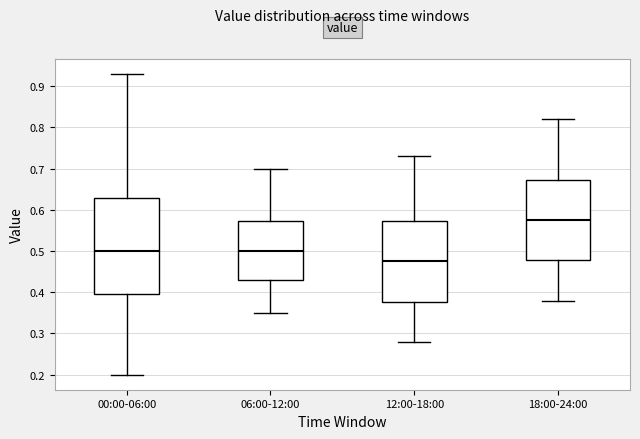

Which box has the highest median line?

18:00-24:00